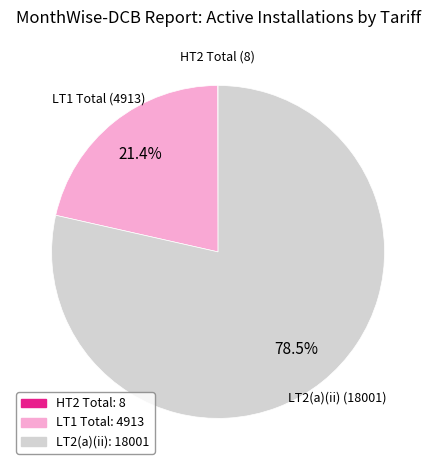

Does any single category account for the majority?

Yes